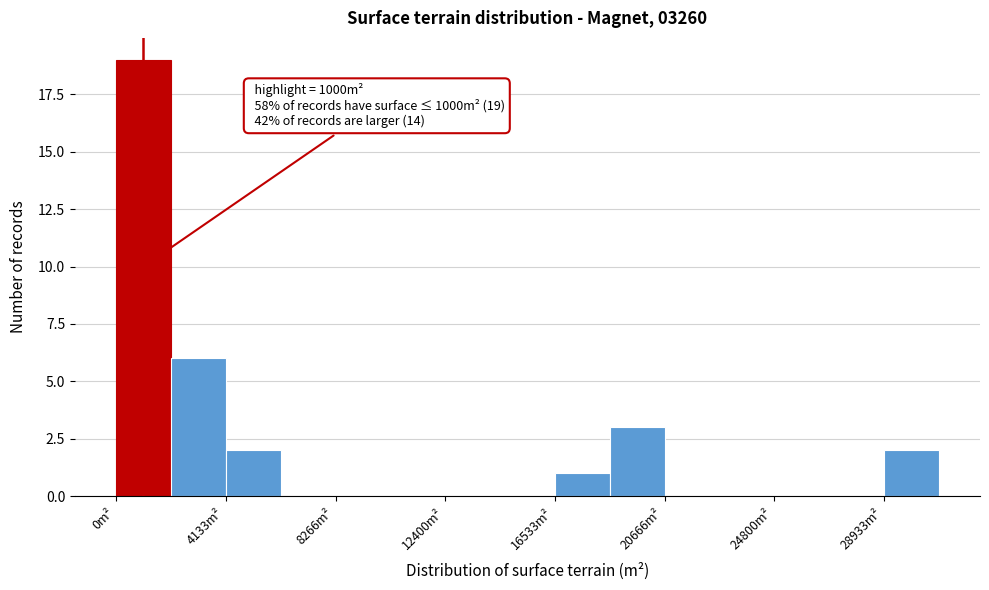

Over which range of the x-axis is the bar tallest?

0 to 2000